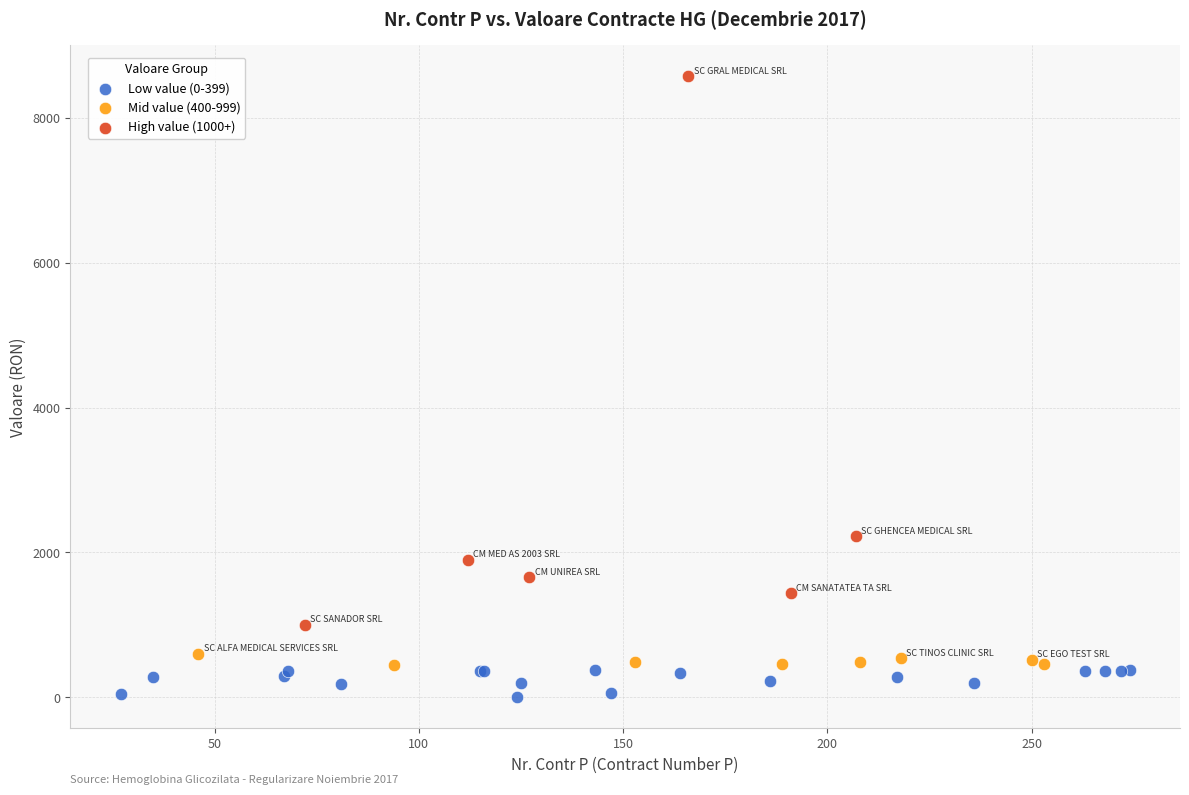

Which series contains the highest Y value?

High value (1000+)